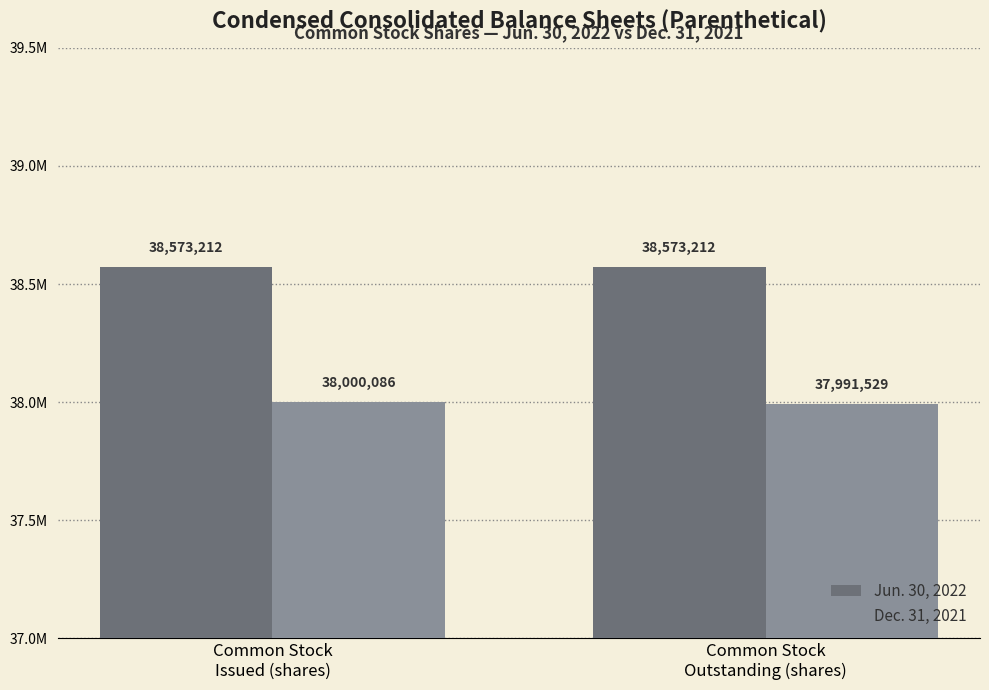

What is the value of the Dec. 31, 2021 bar at the 1st from the left?

38000086